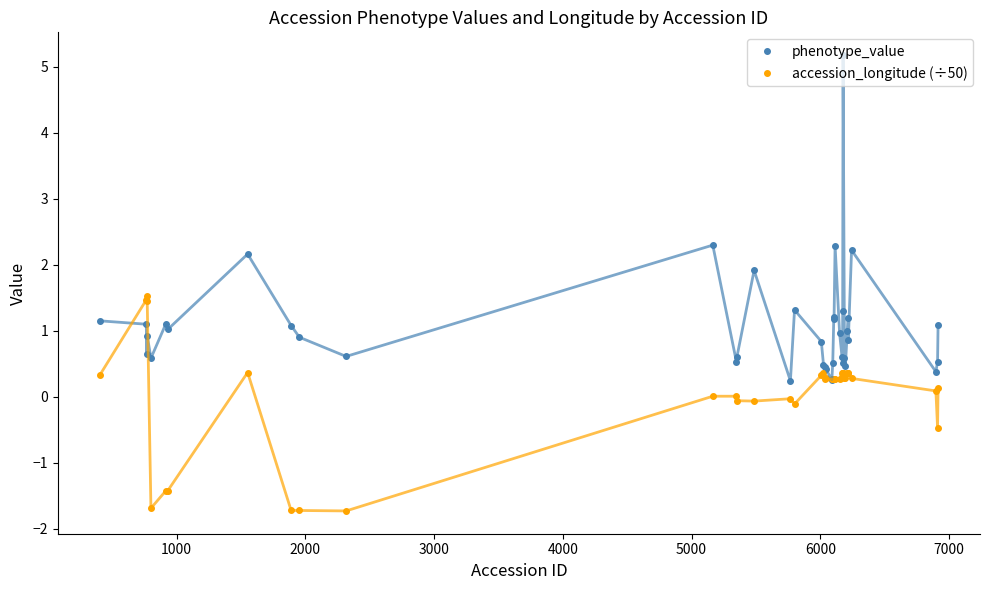

What is the value of the phenotype_value point at the 24th from the left?

1.2